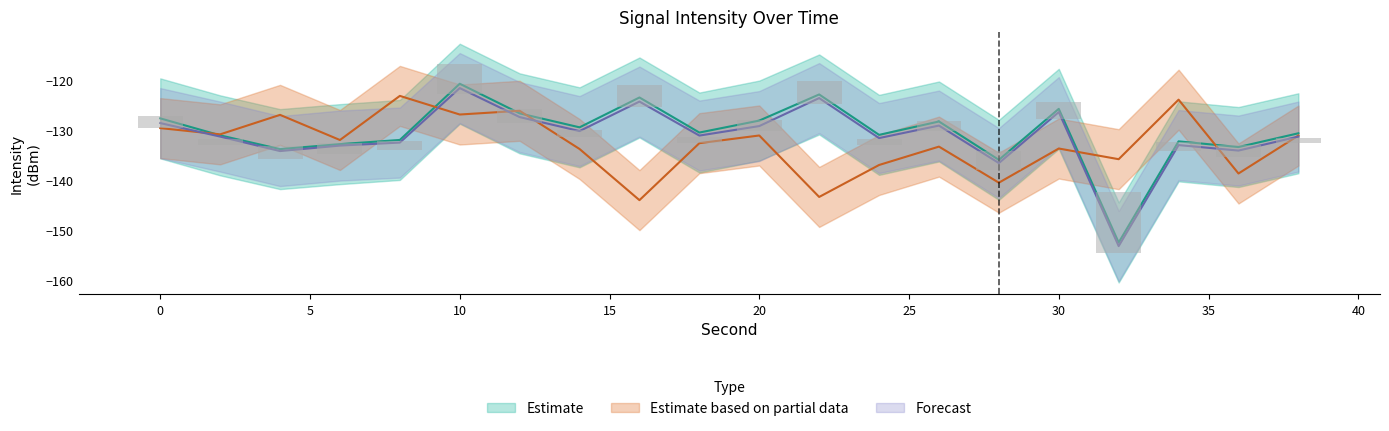

The value of Forecast at 8 is -132.4. True or false?

True